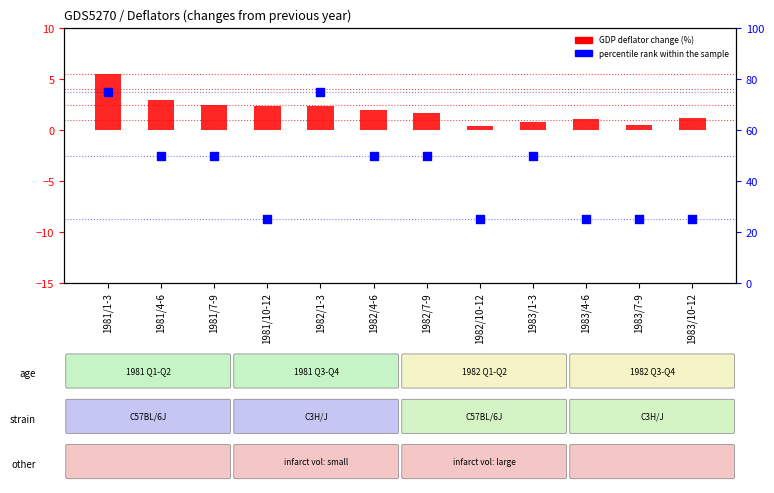

Which series reaches the maximum Y coordinate?

percentile rank within the sample